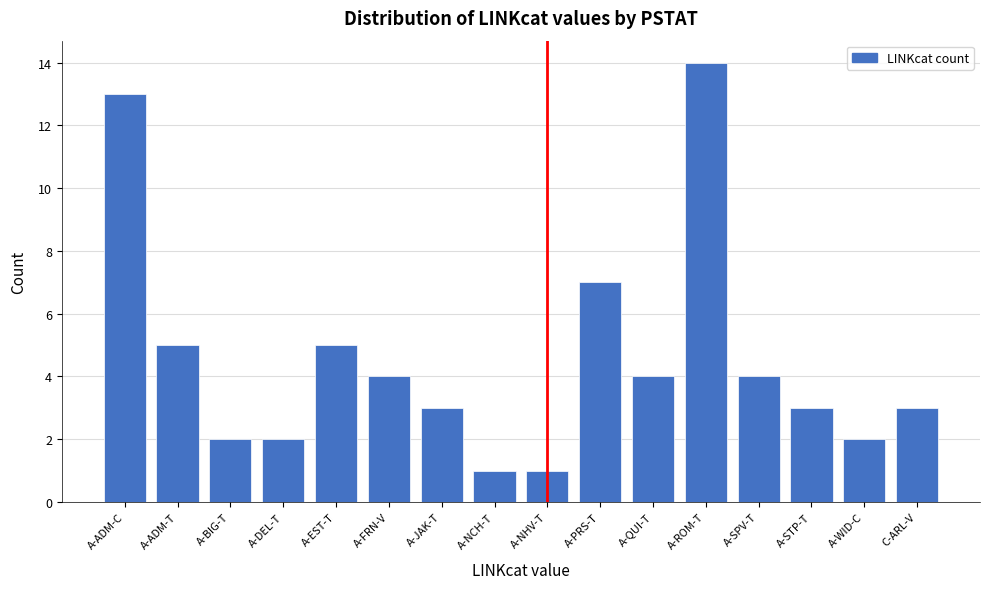

Reading right to left, what are all the values shown in this chart?

C-ARL-V=3	A-WID-C=2	A-STP-T=3	A-SPV-T=4	A-ROM-T=14	A-QUI-T=4	A-PRS-T=7	A-NHV-T=1	A-NCH-T=1	A-JAK-T=3	A-FRN-V=4	A-EST-T=5	A-DEL-T=2	A-BIG-T=2	A-ADM-T=5	A-ADM-C=13